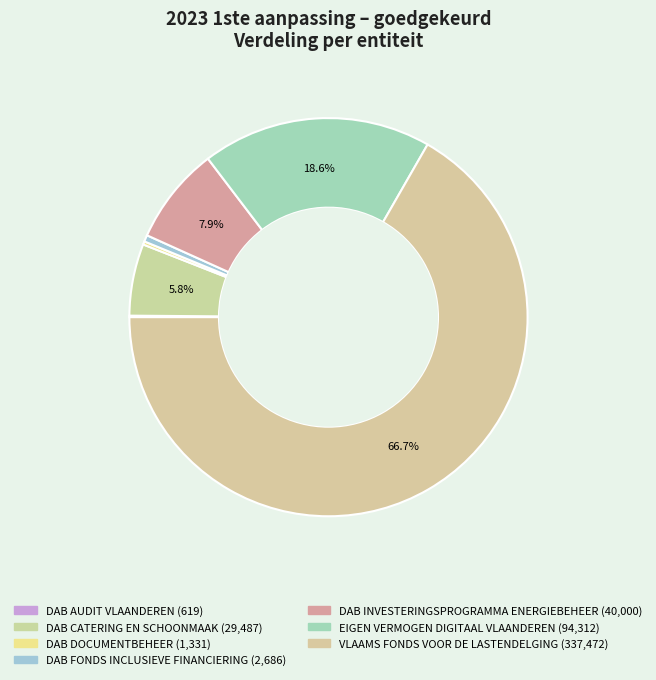

Rank the categories by value from lowest to highest.

DAB AUDIT VLAANDEREN, DAB DOCUMENTBEHEER, DAB FONDS INCLUSIEVE FINANCIERING, DAB CATERING EN SCHOONMAAK, DAB INVESTERINGSPROGRAMMA ENERGIEBEHEER, EIGEN VERMOGEN DIGITAAL VLAANDEREN, VLAAMS FONDS VOOR DE LASTENDELGING